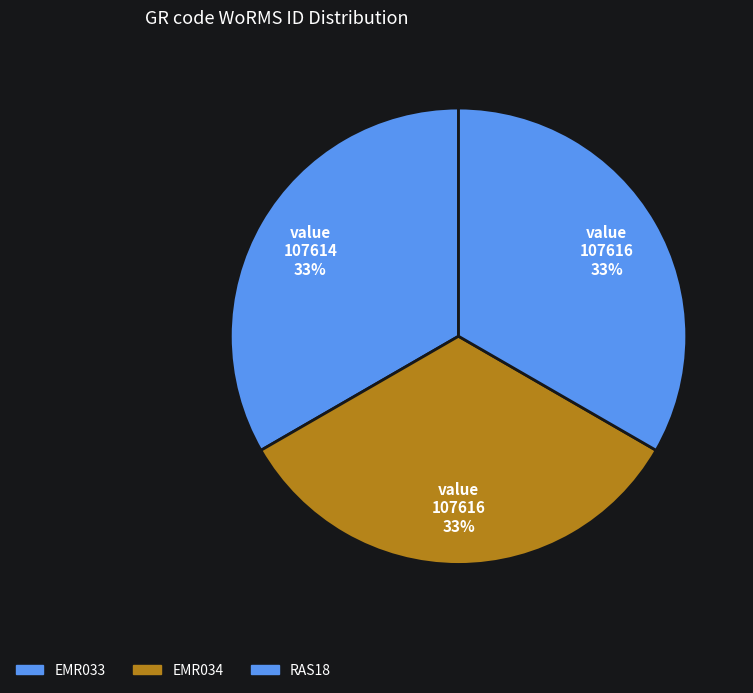

Rank the categories by value from lowest to highest.

EMR033, EMR034, RAS18